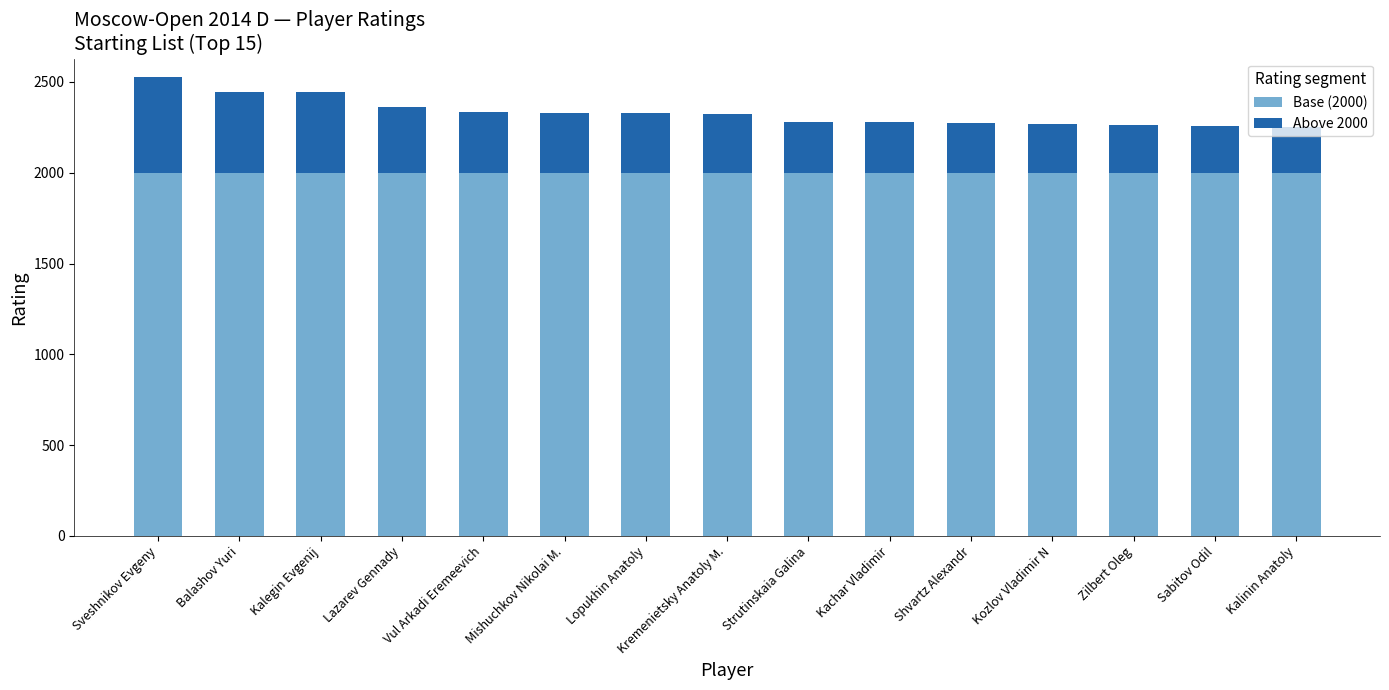

The Base (2000) series shows 2000 at Kalegin Evgenij. True or false?

True